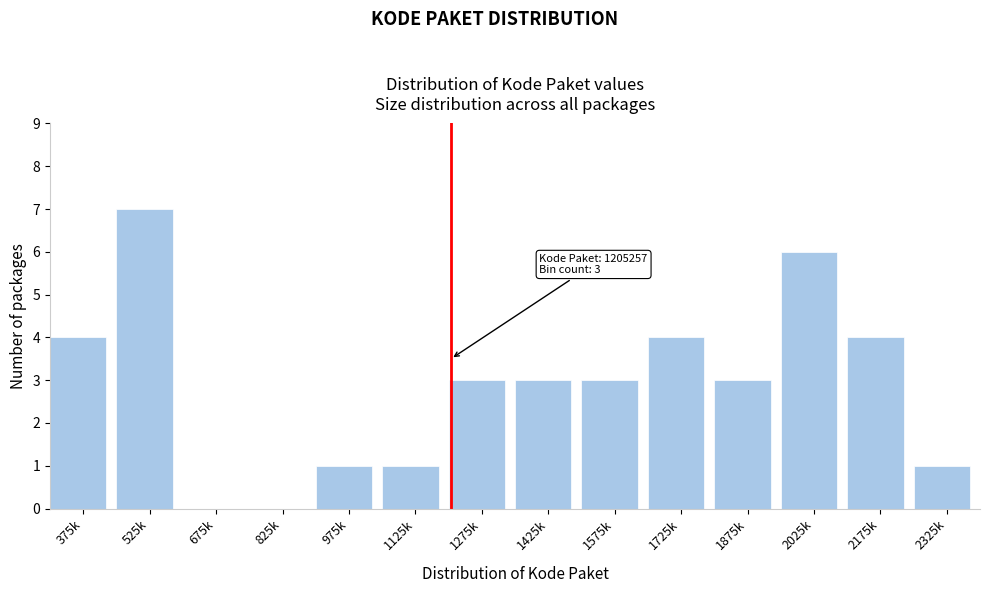

Reading left to right, list all the values displayed in this chart.

375k=4	525k=7	675k=0	825k=0	975k=1	1125k=1	1275k=3	1425k=3	1575k=3	1725k=4	1875k=3	2025k=6	2175k=4	2325k=1